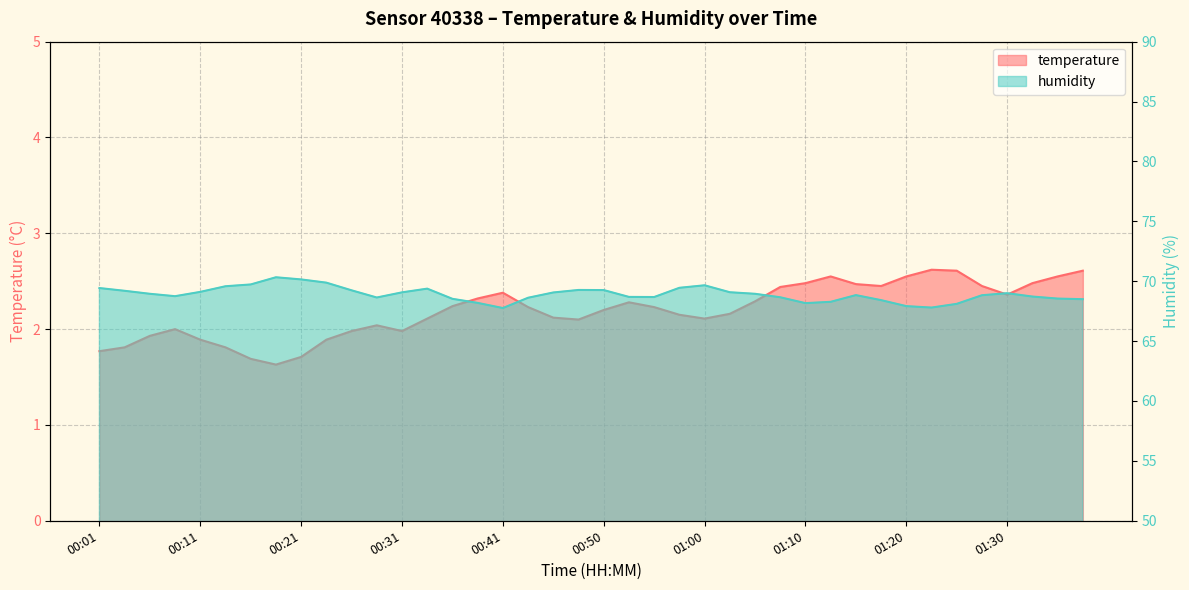

Rank the categories by humidity value from highest to lowest.

00:18, 00:21, 00:23, 00:16, 01:00, 00:13, 00:58, 00:01, 00:33, 00:48, 00:50, 00:26, 00:03, 00:11, 01:03, 00:31, 00:45, 01:30, 00:06, 01:05, 01:15, 01:27, 00:08, 01:32, 00:53, 00:55, 01:08, 00:28, 00:43, 01:35, 00:36, 01:37, 01:17, 01:13, 00:38, 01:10, 01:25, 01:20, 01:22, 00:41